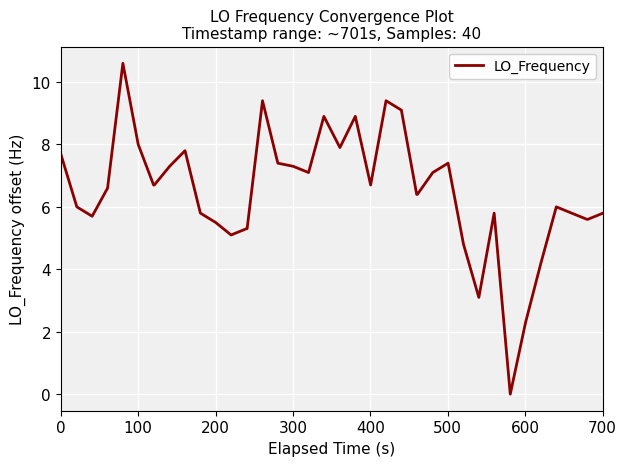

Reading left to right, extract all data points from this chart.

7.7	6.0	5.7	6.6	10.6	8.0	6.7	6.7	7.3	7.8	5.8	5.5	5.1	5.3	5.3	9.4	7.4	7.3	7.1	8.9	7.9	8.9	6.7	9.4	9.1	6.4	6.4	7.1	7.4	4.8	3.1	5.8	0.0	2.3	4.2	6.0	5.8	5.6	5.6	5.8